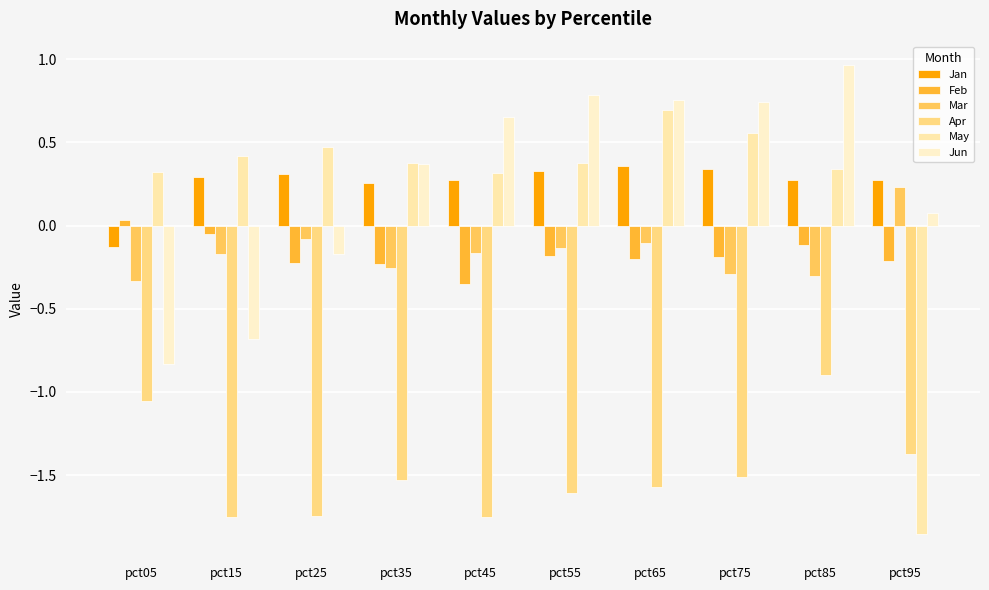

Is it true that Apr equals -0.3 at pct85?

False